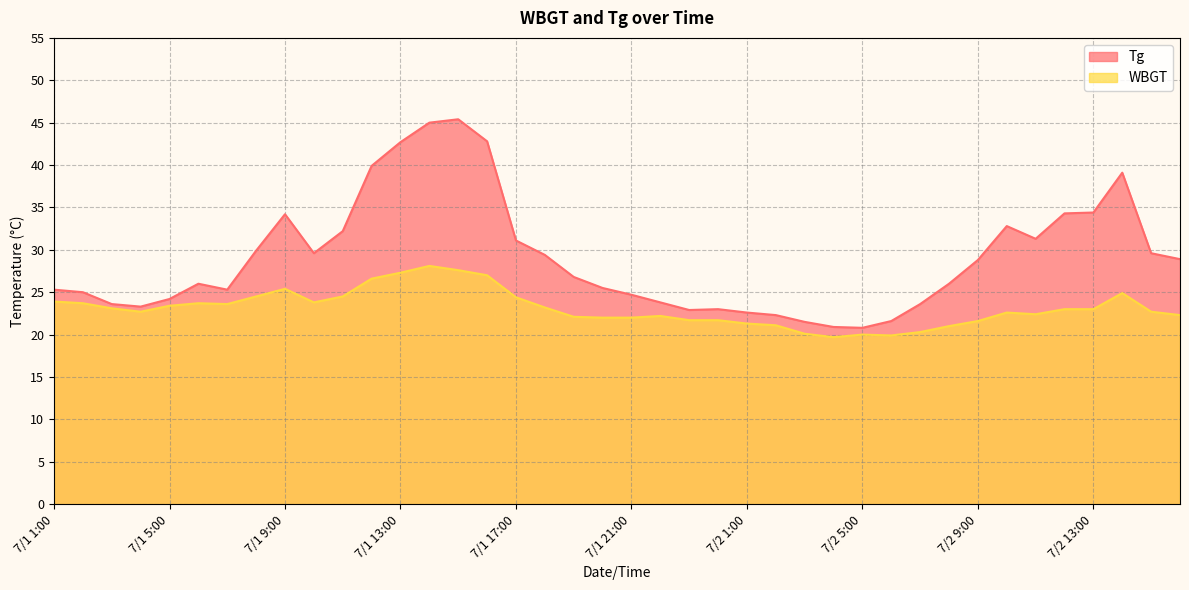

At how many categories does at least one series exceed 32?

11